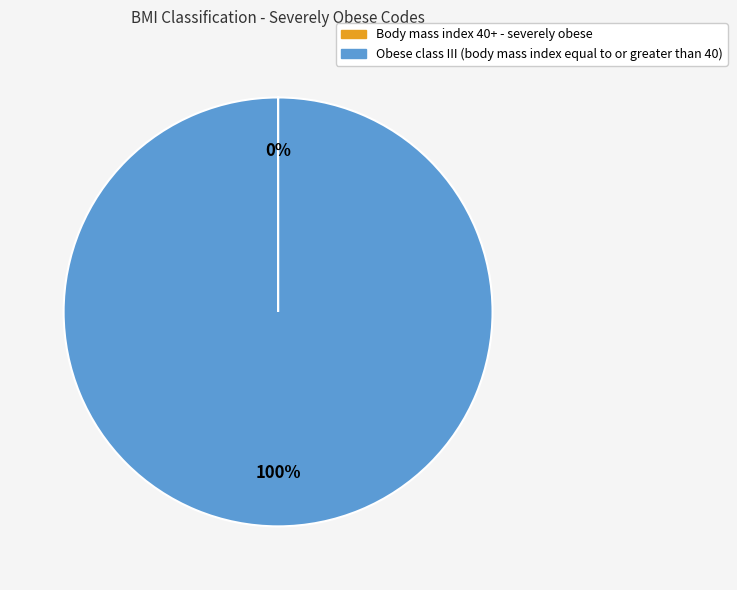

To the nearest percent, what is the difference between the largest and smallest slice percentages?

100%